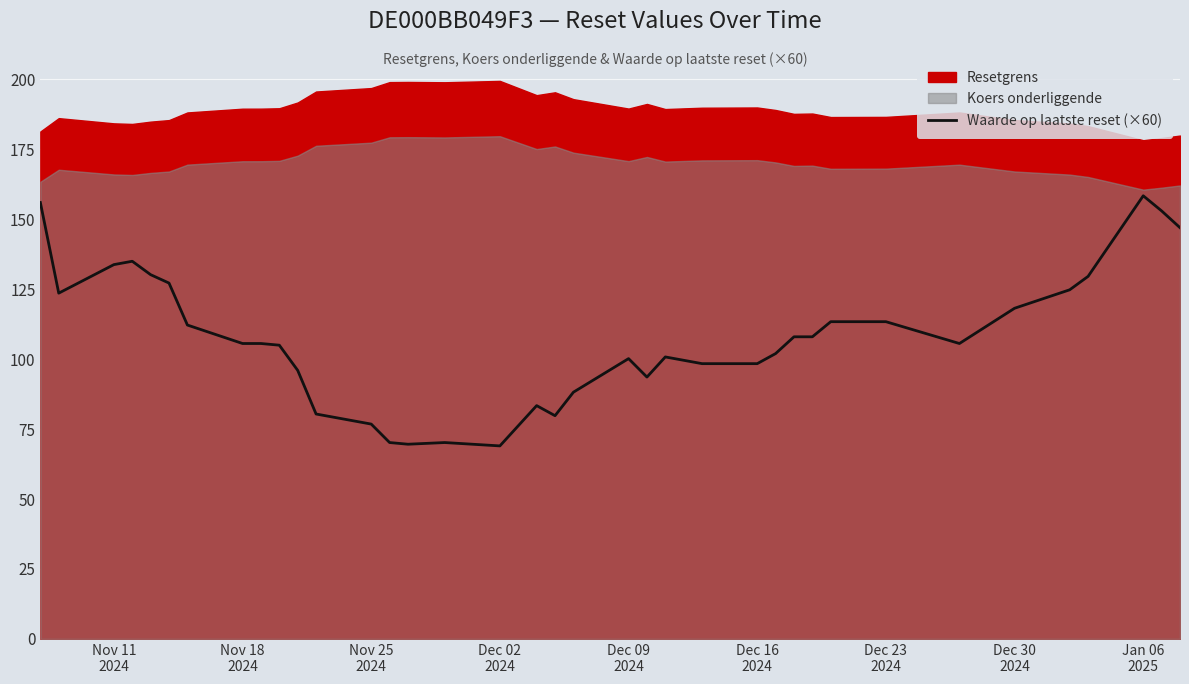

What is the lowest value of the Waarde op laatste reset (×60) series?

69.0